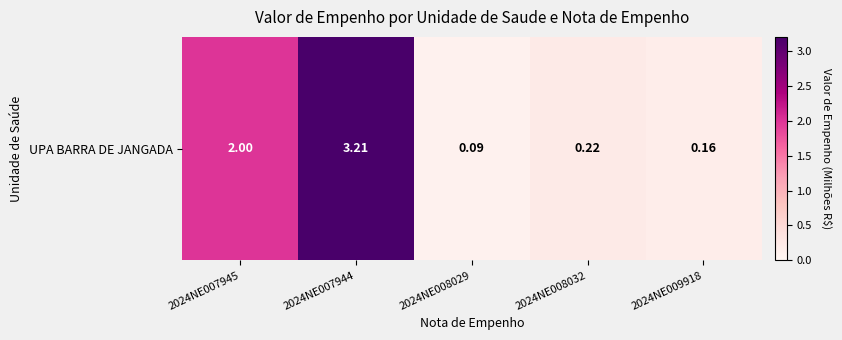

Which label corresponds to the largest value in the chart?

2024NE007944